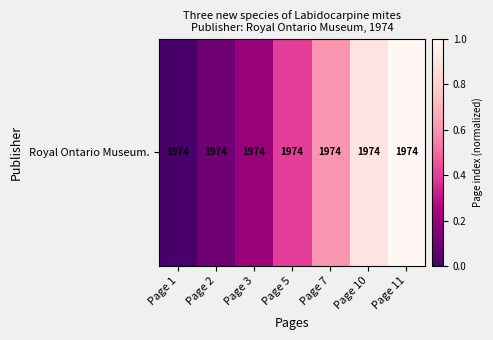

List the labels in order of value, smallest first.

Page 1, Page 2, Page 3, Page 5, Page 7, Page 10, Page 11